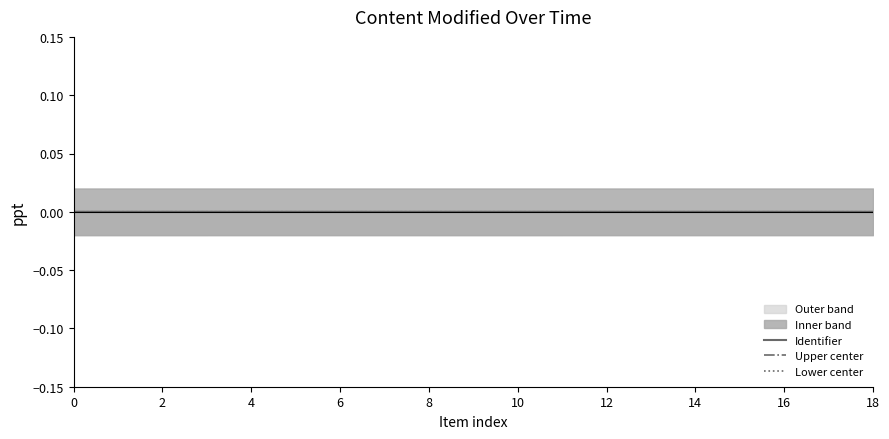

Is the value of Lower center at 14 greater than the value of Identifier at 18?

No